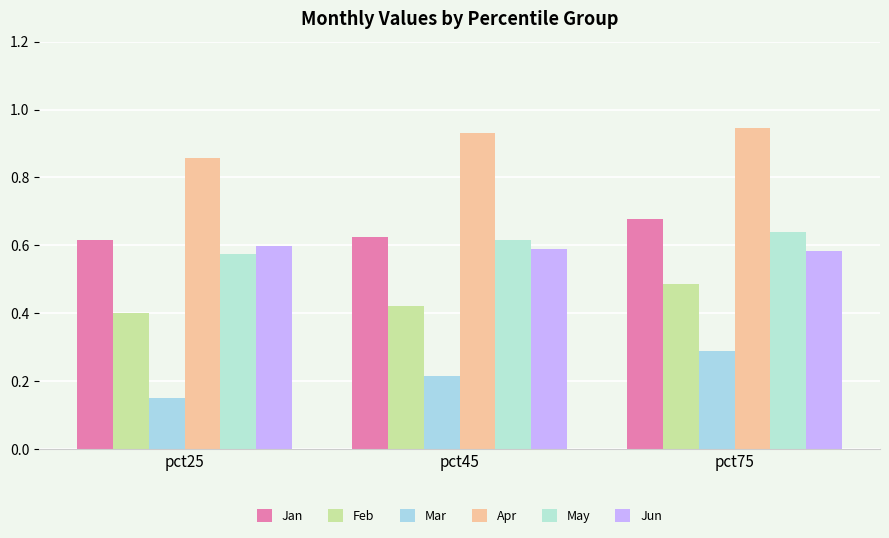

How many bars are there in each group?

6